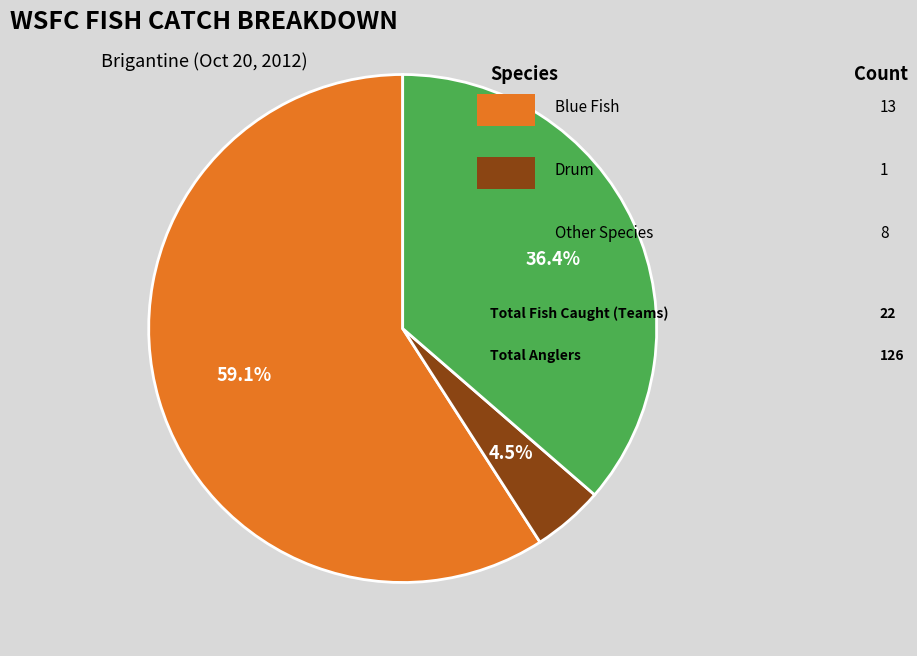

Does any single category account for the majority?

Yes